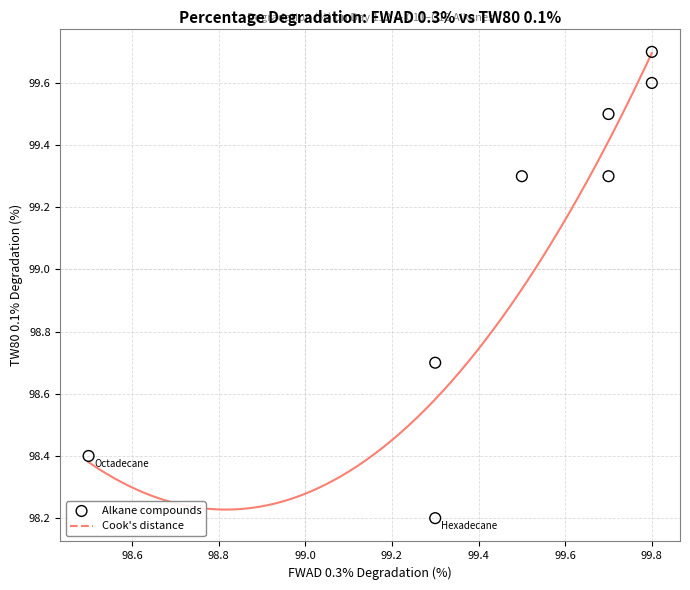

What is the range of Y values (max minus min)?

1.5